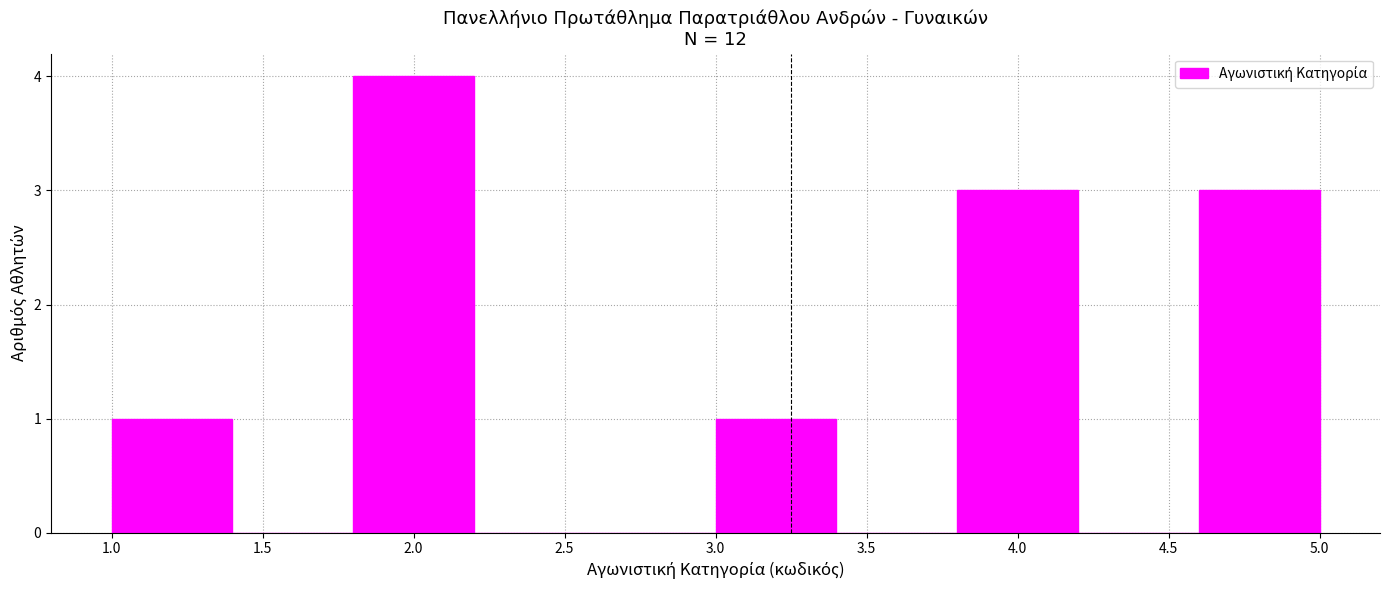

Reading left to right, list every bar in this chart as the range it spans on the x-axis followed by its height. The values are not printed on the chart, so give them approximately, as read against the axis.

1.0 to 1.4: 1
1.4 to 1.8: 0
1.8 to 2.2: 4
2.2 to 2.6: 0
2.6 to 3.0: 0
3.0 to 3.4: 1
3.4 to 3.8: 0
3.8 to 4.2: 3
4.2 to 4.6: 0
4.6 to 5.0: 3